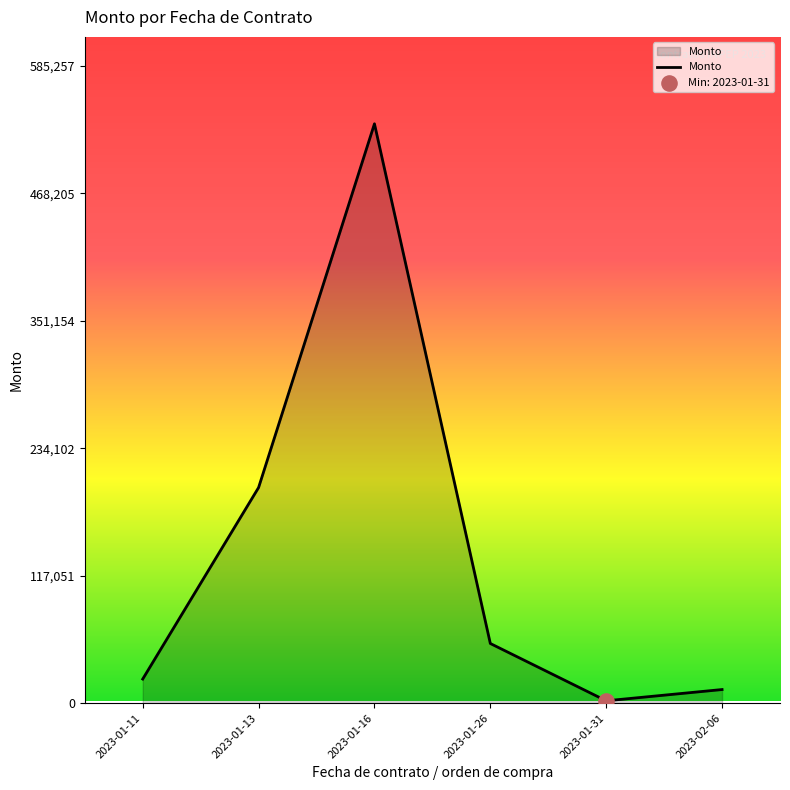

What is the ratio of the value at 2023-01-16 to the value at 2023-01-13?

2.7